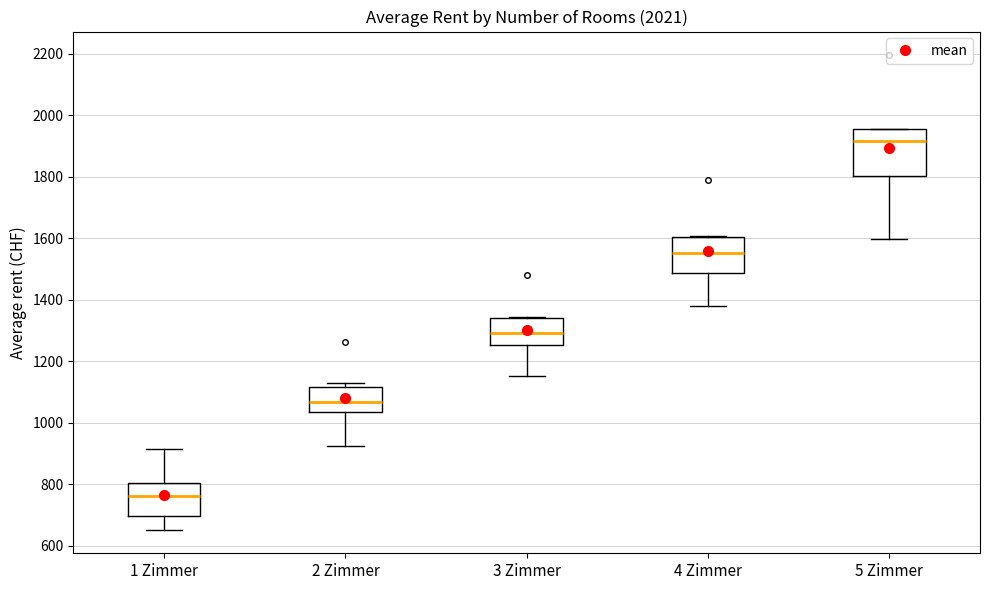

Reading left to right, read every box against the y-axis: the position of its median line, the range the box covers, and the ends of its whiskers. The values are not printed on the chart, so give them approximately, as read against the axis.

1 Zimmer: median 760, box 700 to 800, whiskers 660 to 920
2 Zimmer: median 1060, box 1040 to 1120, whiskers 920 to 1140
3 Zimmer: median 1300, box 1260 to 1340, whiskers 1160 to 1340
4 Zimmer: median 1560, box 1480 to 1600, whiskers 1380 to 1600
5 Zimmer: median 1920, box 1800 to 1960, whiskers 1600 to 1960